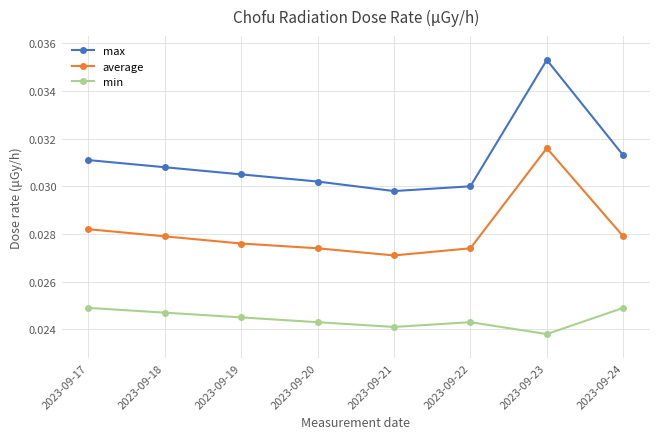

At which category does min reach its first local peak?

2023-09-22